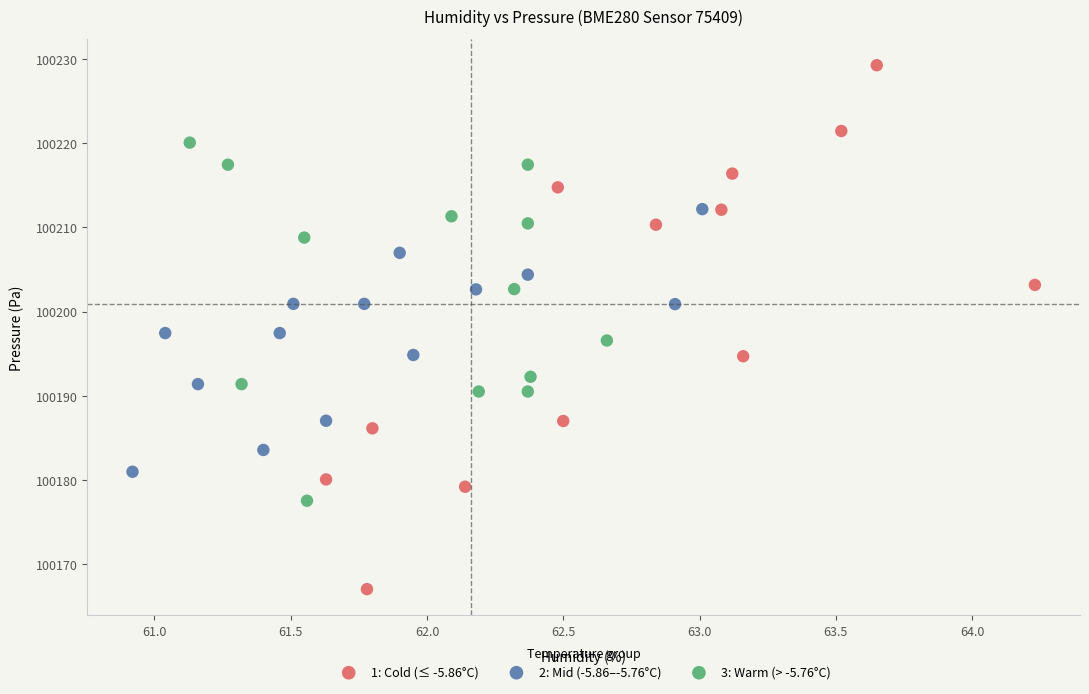

Which series has the largest Y range (max minus min)?

1: Cold (≤ -5.86°C)